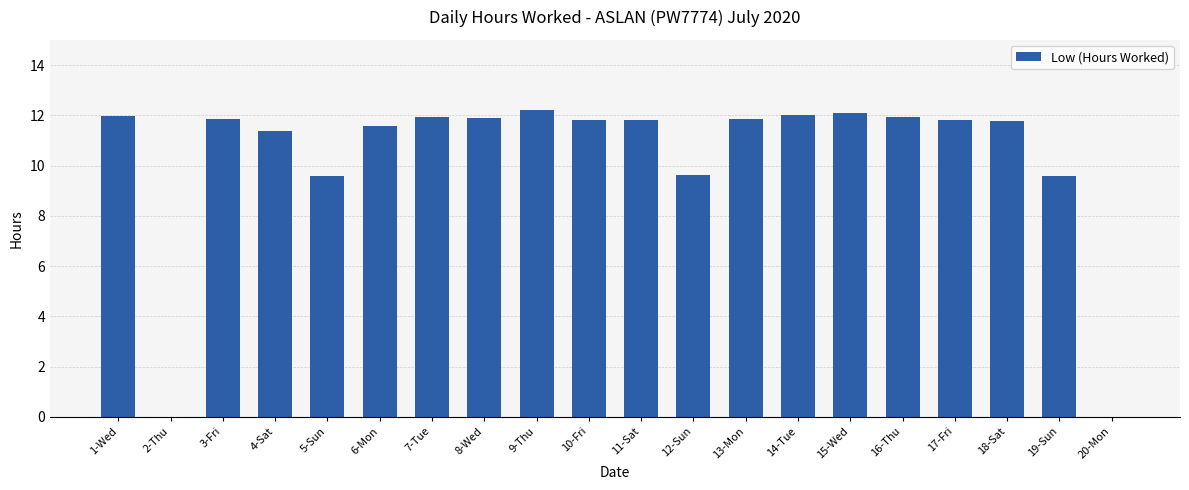

What is the change in value from 15-Wed to 16-Thu?

-0.2